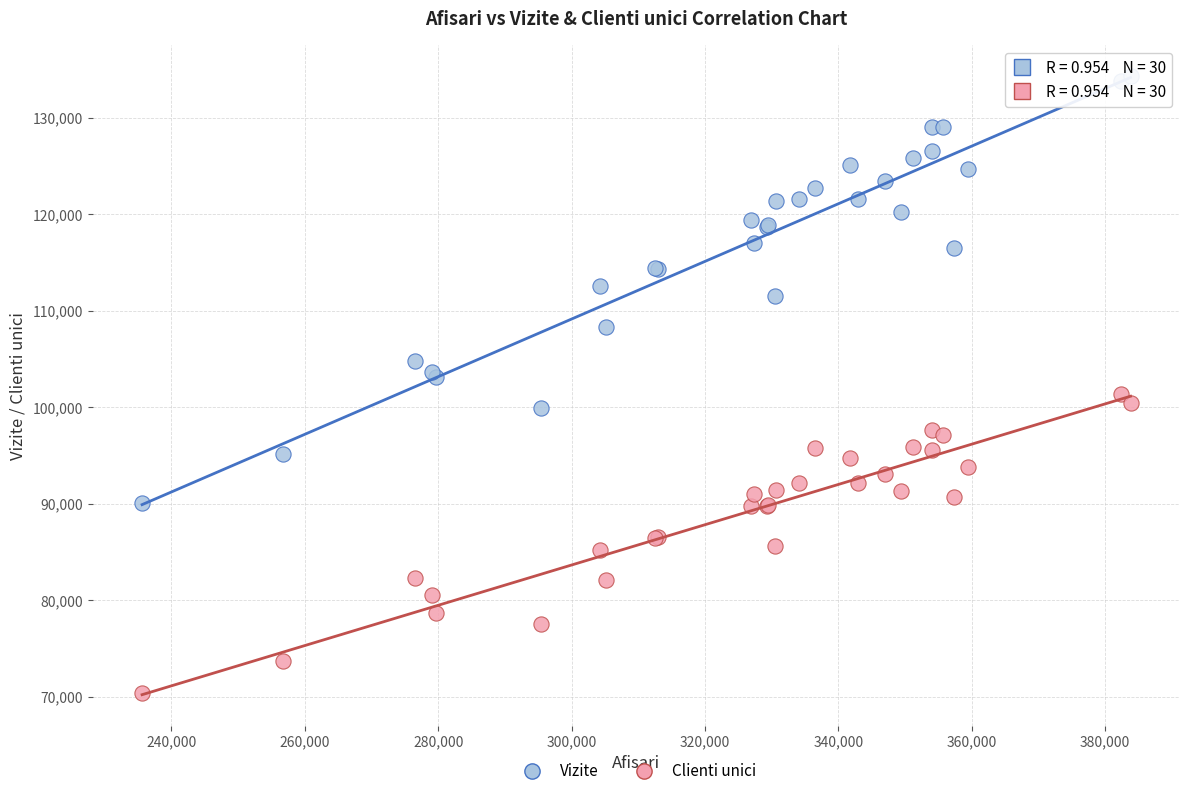

Which series has the widest spread of Y values?

Vizite